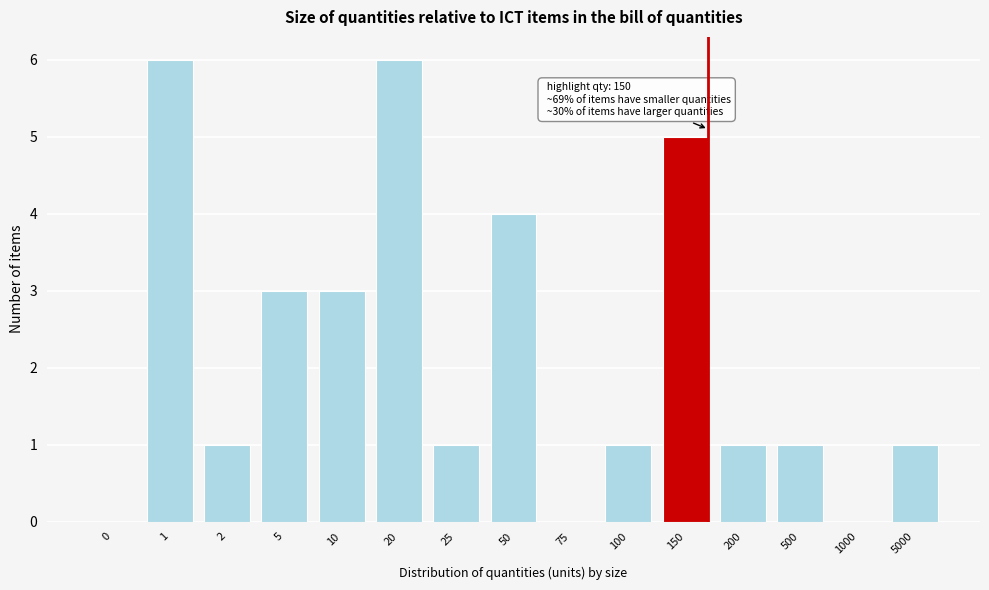

Reading left to right, transcribe all the data shown in this chart.

0=0	1=6	2=1	5=3	10=3	20=6	25=1	50=4	75=0	100=1	150=5	200=1	500=1	1000=0	5000=1